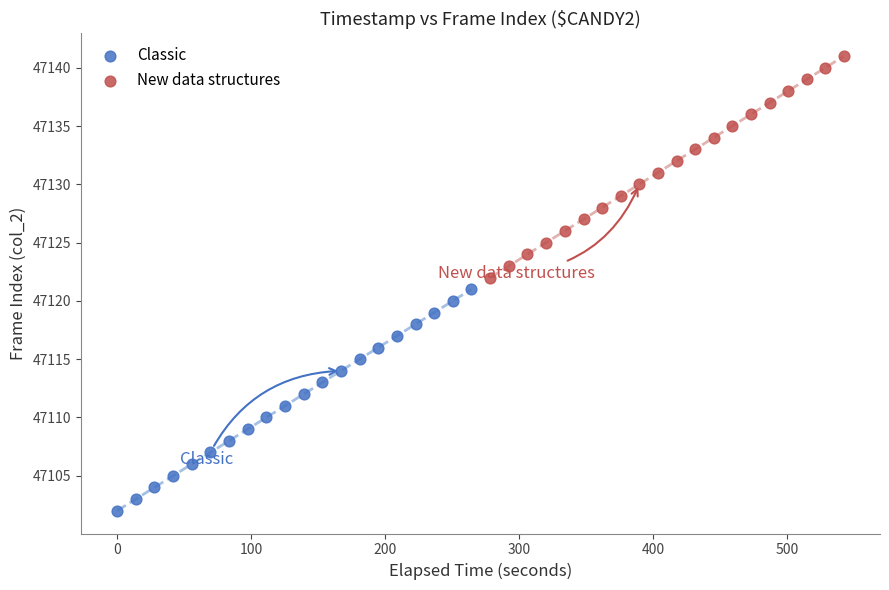

Which series reaches the minimum Y coordinate?

Classic